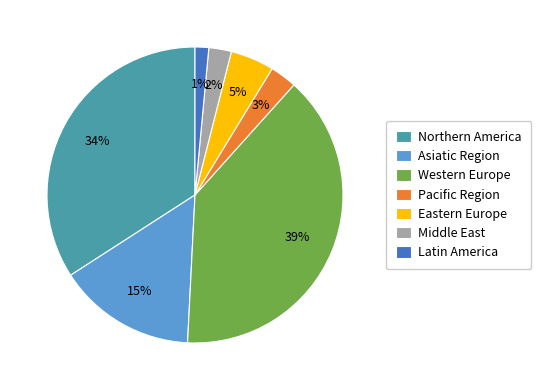

Which has a higher value, Eastern Europe or Asiatic Region?

Asiatic Region